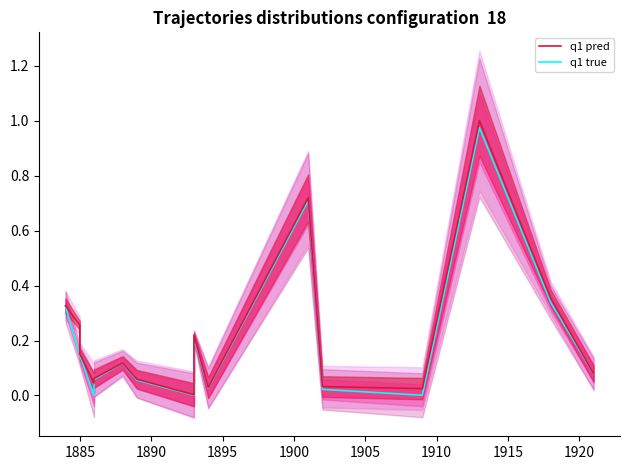

Reading left to right, list all the values displayed in this chart.

q1 true: 0.3	0.1	0.1	0.0	0.1	0.1	0.1	0.0	0.2	0.0	0.7	0.0	0.0	1.0	0.3	0.1
q1 pred: 0.3	0.3	0.2	0.0	0.1	0.1	0.1	0.0	0.2	0.0	0.7	0.0	0.0	1.0	0.4	0.1